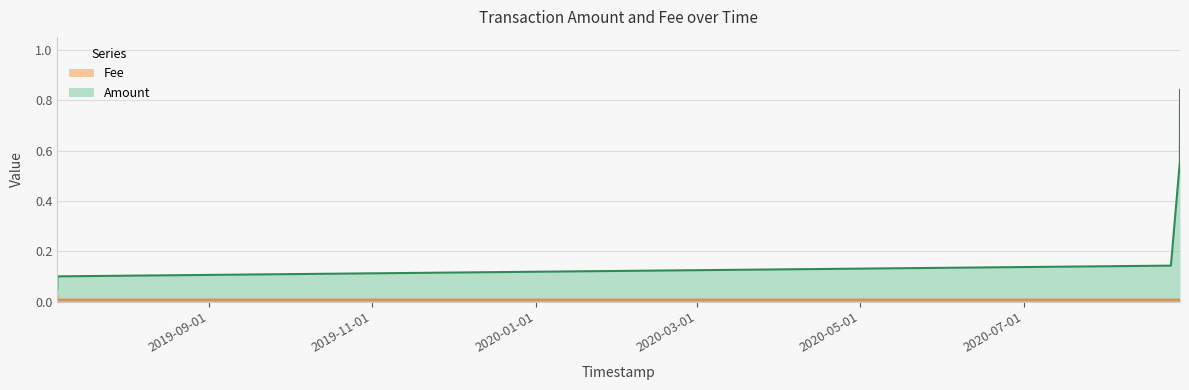

The Fee series shows 0.0 at 2019-07-06 12:31:06. True or false?

False